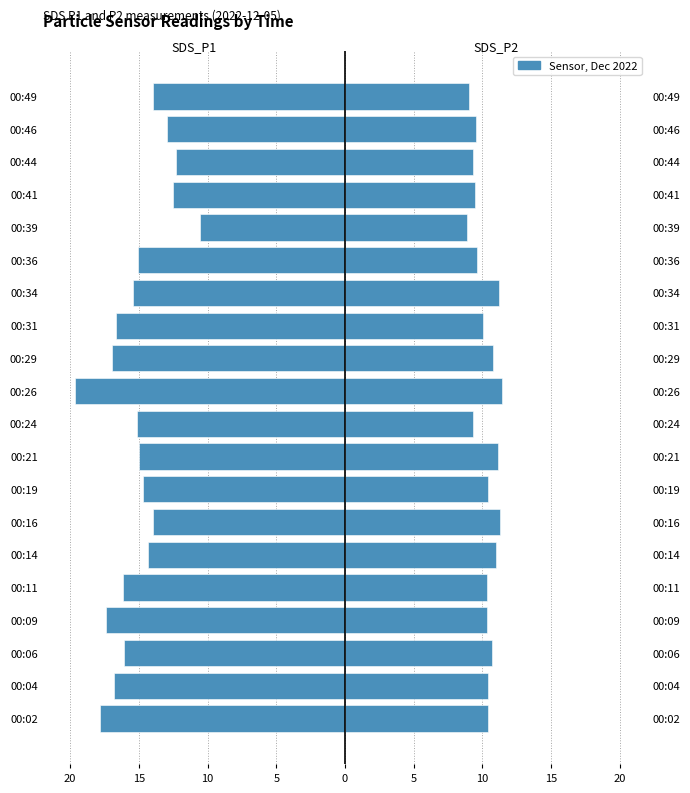

What is the lowest value of the SDS_P2 series?

8.9